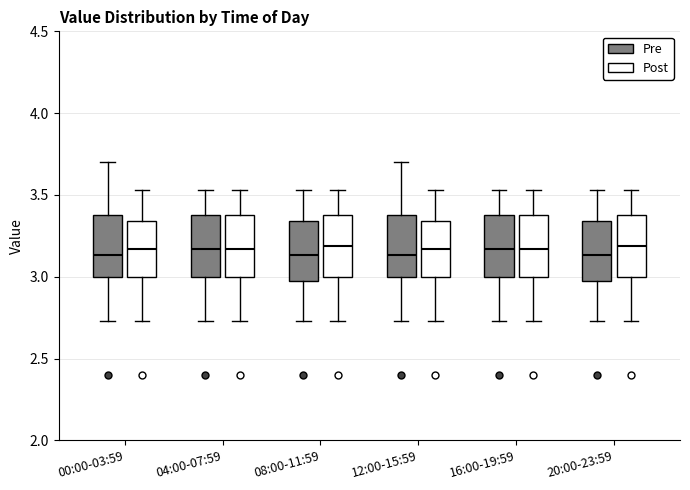

Reading left to right, read every box against the y-axis: the position of its median line, the range the box covers, and the ends of its whiskers. The values are not printed on the chart, so give them approximately, as read against the axis.

00:00-03:59 (Pre): median 3.15, box 3.00 to 3.40, whiskers 2.75 to 3.70
00:00-03:59 (Post): median 3.15, box 3.00 to 3.35, whiskers 2.75 to 3.55
04:00-07:59 (Pre): median 3.15, box 3.00 to 3.40, whiskers 2.75 to 3.55
04:00-07:59 (Post): median 3.15, box 3.00 to 3.40, whiskers 2.75 to 3.55
08:00-11:59 (Pre): median 3.15, box 3.00 to 3.35, whiskers 2.75 to 3.55
08:00-11:59 (Post): median 3.20, box 3.00 to 3.40, whiskers 2.75 to 3.55
12:00-15:59 (Pre): median 3.15, box 3.00 to 3.40, whiskers 2.75 to 3.70
12:00-15:59 (Post): median 3.15, box 3.00 to 3.35, whiskers 2.75 to 3.55
16:00-19:59 (Pre): median 3.15, box 3.00 to 3.40, whiskers 2.75 to 3.55
16:00-19:59 (Post): median 3.15, box 3.00 to 3.40, whiskers 2.75 to 3.55
20:00-23:59 (Pre): median 3.15, box 3.00 to 3.35, whiskers 2.75 to 3.55
20:00-23:59 (Post): median 3.20, box 3.00 to 3.40, whiskers 2.75 to 3.55